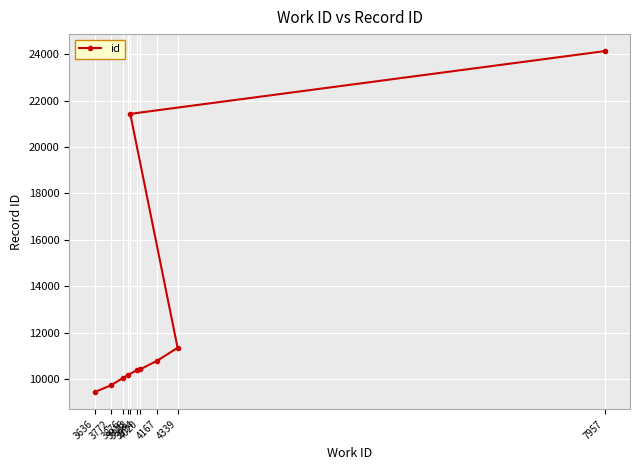

What is the label of the 3rd point from the left?

3876